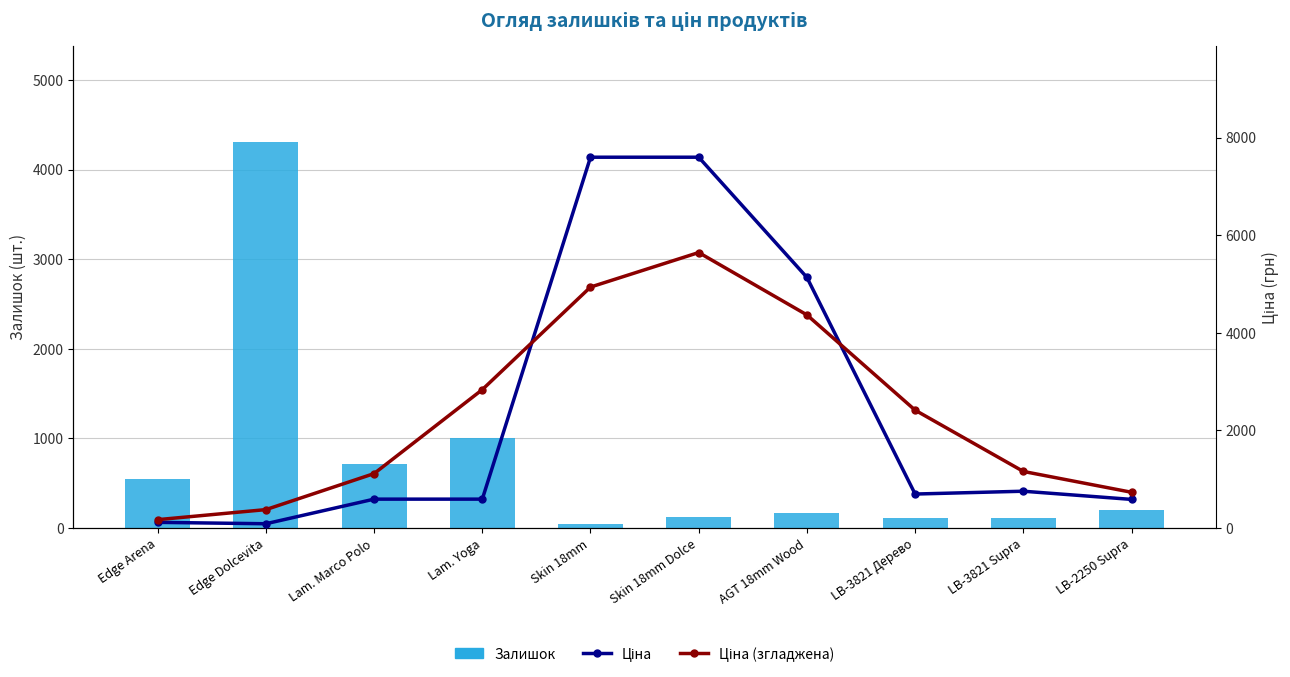

What is the smallest value displayed?

41.0